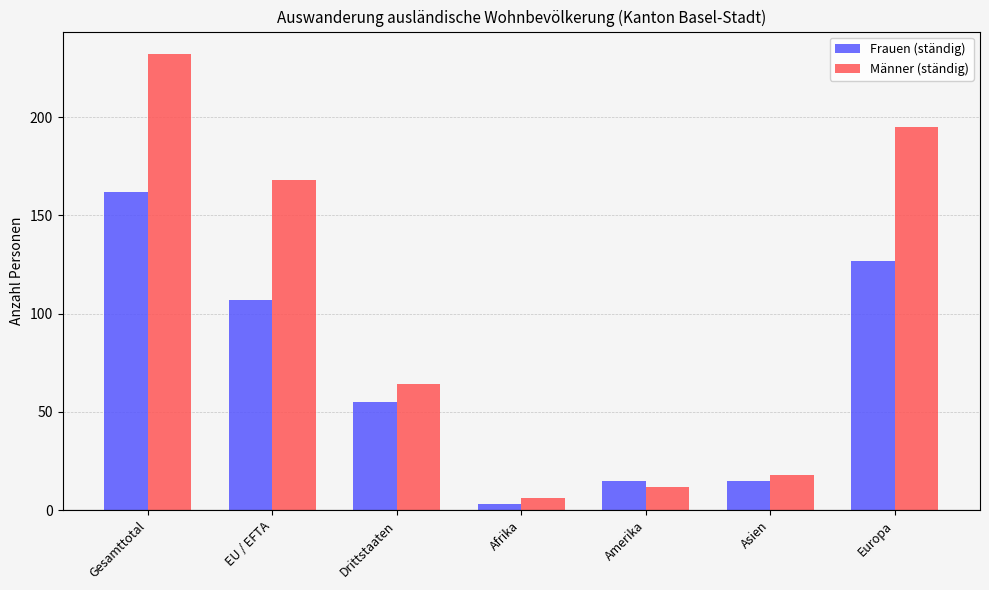

At which category is the sum across all series the highest?

Gesamttotal